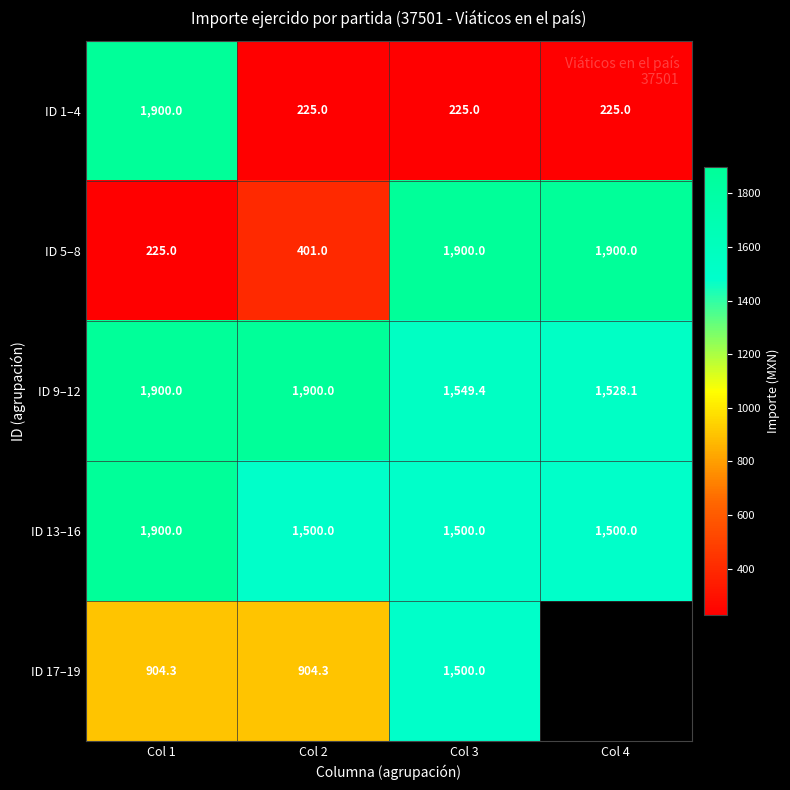

True or false: ID 5–8 has a value of 100.3 at Col 1.

False